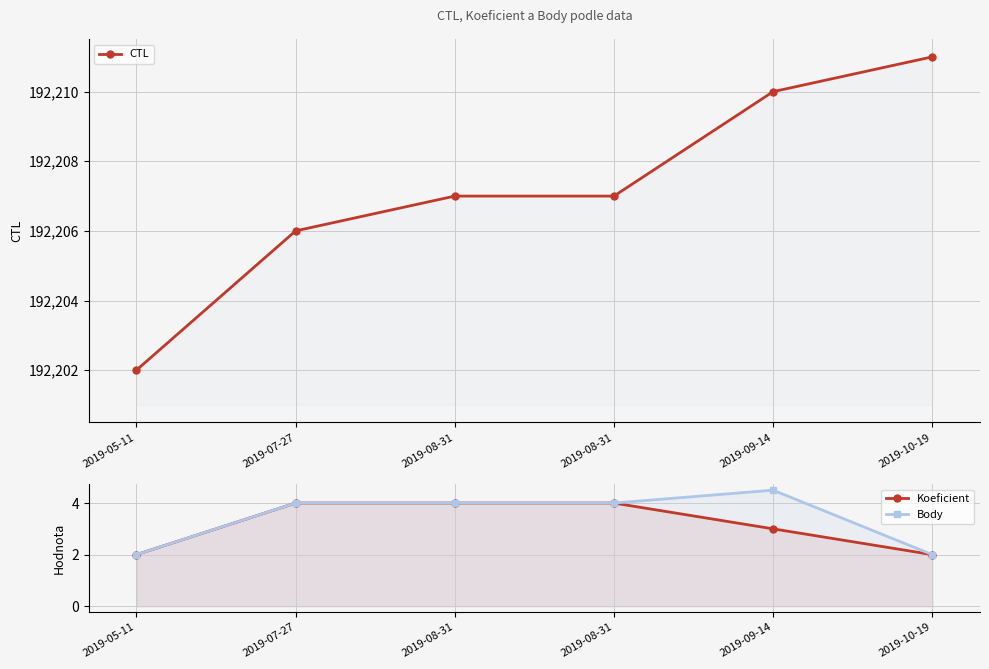

What is the total value across all series at 2019-09-14?

192217.5